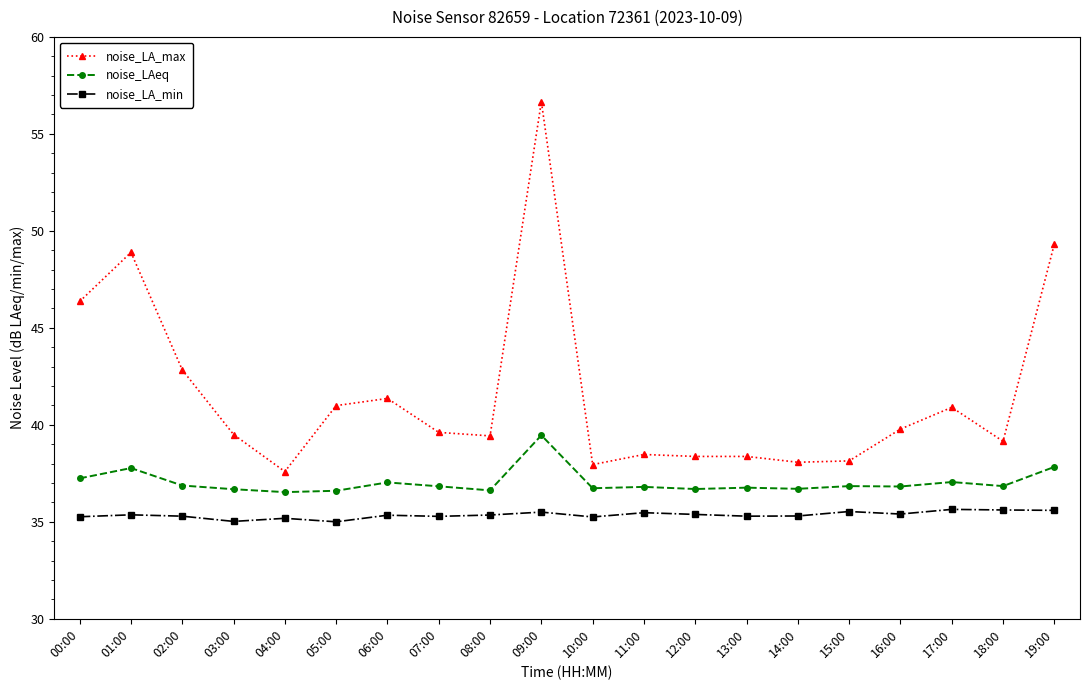

How many lines are shown in the chart?

3